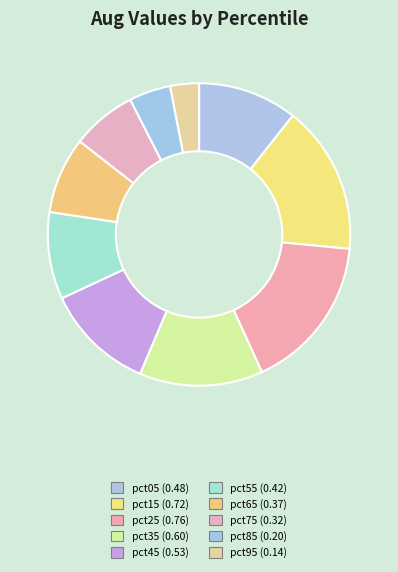

How many segments does this pie chart have?

10